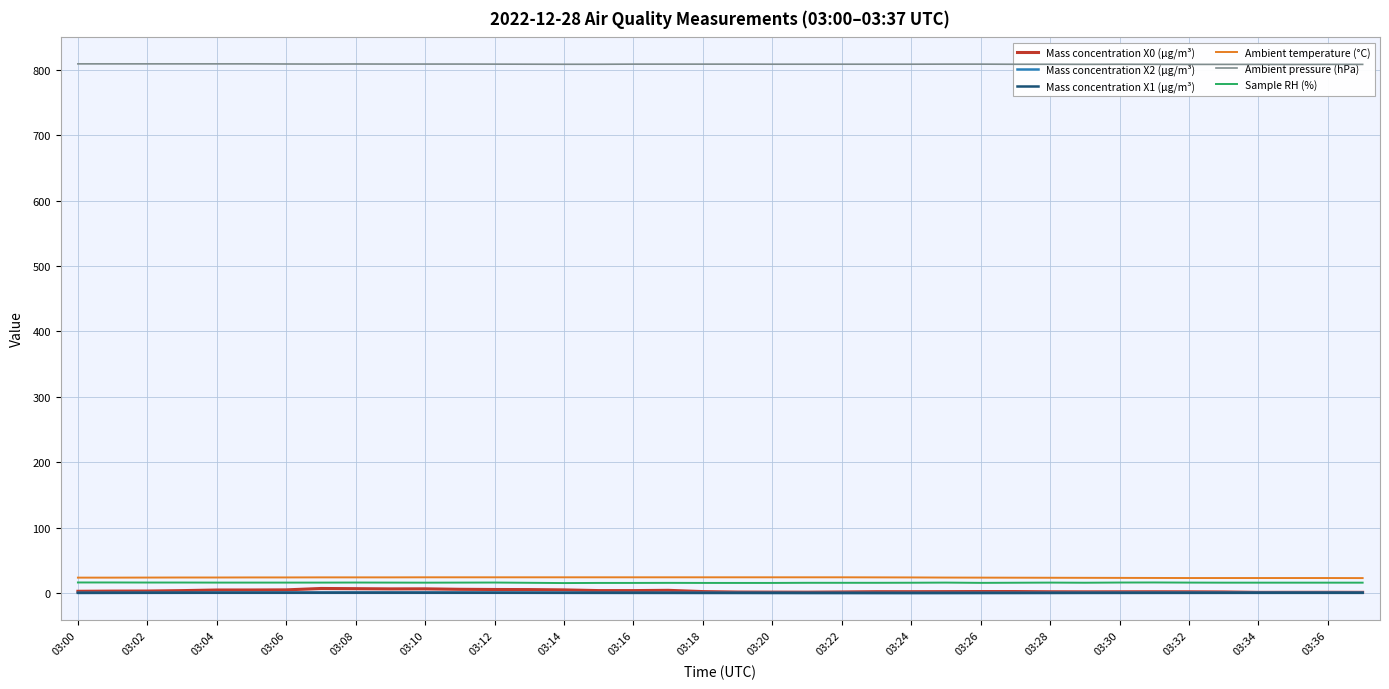

Reading left to right, extract all data points from this chart.

Mass concentration X0 (μg/m³): 2.8	3.1	3.2	3.9	4.8	4.8	5.0	7.1	6.8	6.5	6.6	5.9	5.6	5.4	5.0	3.9	3.9	4.3	2.4	1.7	1.6	1.5	1.8	2.2	2.2	2.3	2.5	2.5	2.1	2.0	2.1	2.1	2.0	1.8	1.2	1.3	1.3	1.2
Mass concentration X2 (μg/m³): 0.5	0.6	0.6	0.7	0.8	0.8	0.8	0.9	0.9	0.9	0.9	0.9	0.9	0.8	0.7	0.7	0.6	0.6	0.6	0.5	0.5	0.4	0.4	0.4	0.4	0.4	0.5	0.5	0.5	0.6	0.6	0.7	0.7	0.7	0.7	0.8	0.8	0.7
Mass concentration X1 (μg/m³): 0.4	0.5	0.5	0.6	0.6	0.6	0.7	0.7	0.7	0.7	0.7	0.6	0.6	0.6	0.5	0.4	0.4	0.4	0.3	0.3	0.3	0.2	0.2	0.2	0.2	0.2	0.2	0.3	0.3	0.3	0.4	0.4	0.4	0.5	0.5	0.5	0.5	0.5
Ambient temperature (°C): 23.7	23.7	23.8	23.9	23.9	24.0	24.0	24.1	24.1	24.1	24.2	24.2	24.2	24.2	24.2	24.2	24.2	24.2	24.2	24.2	24.2	24.2	24.2	24.1	24.0	23.8	23.7	23.6	23.5	23.4	23.3	23.2	23.1	23.1	23.1	23.1	23.1	23.0
Ambient pressure (hPa): 808.9	808.9	808.9	808.9	808.9	808.9	808.7	808.6	808.7	808.6	808.6	808.6	808.5	808.4	808.3	808.3	808.5	808.5	808.5	808.5	808.4	808.4	808.4	808.4	808.4	808.5	808.5	808.3	808.3	808.2	808.3	808.2	808.1	808.1	808.1	808.0	808.1	808.1
Sample RH (%): 16.3	16.3	16.2	16.2	16.1	16.1	16.1	16.1	16.2	16.1	16.0	16.1	16.2	15.8	15.4	15.6	15.6	15.7	15.6	15.6	15.6	15.8	15.8	15.8	15.9	16.1	15.7	15.9	16.1	15.9	16.2	16.3	16.1	16.0	16.0	16.0	16.0	16.0